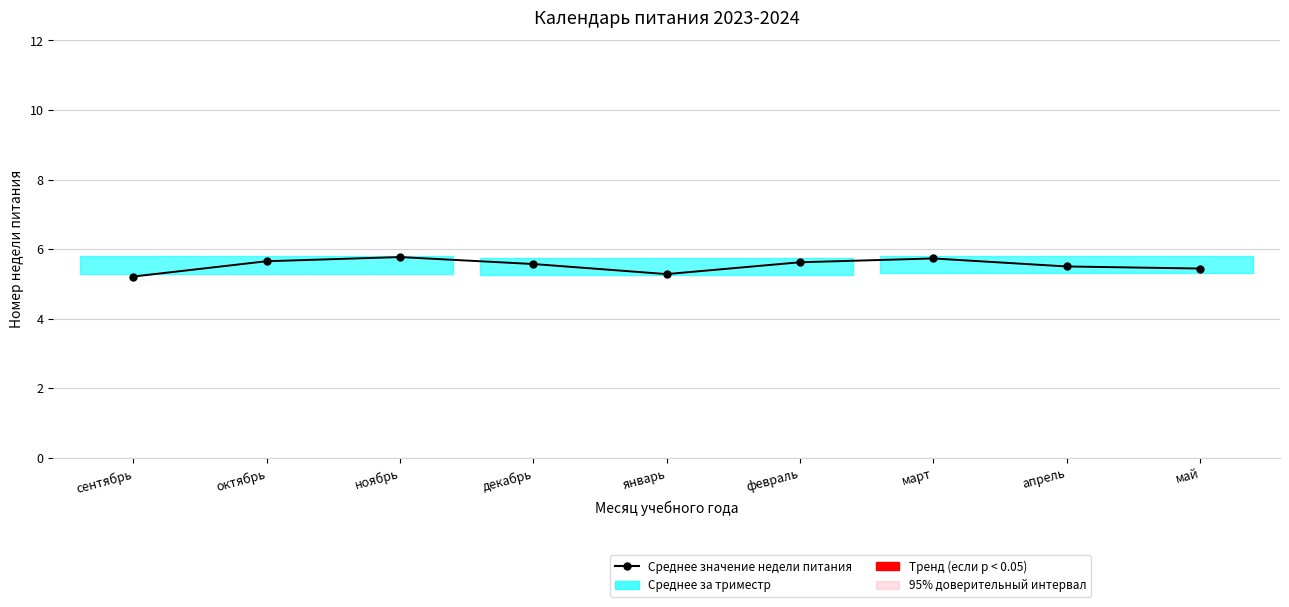

What is the difference between the values at февраль and май?

0.2